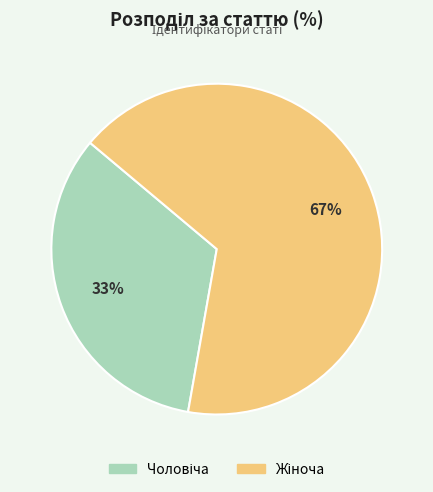

Is there any slice that represents more than half of the pie?

Yes